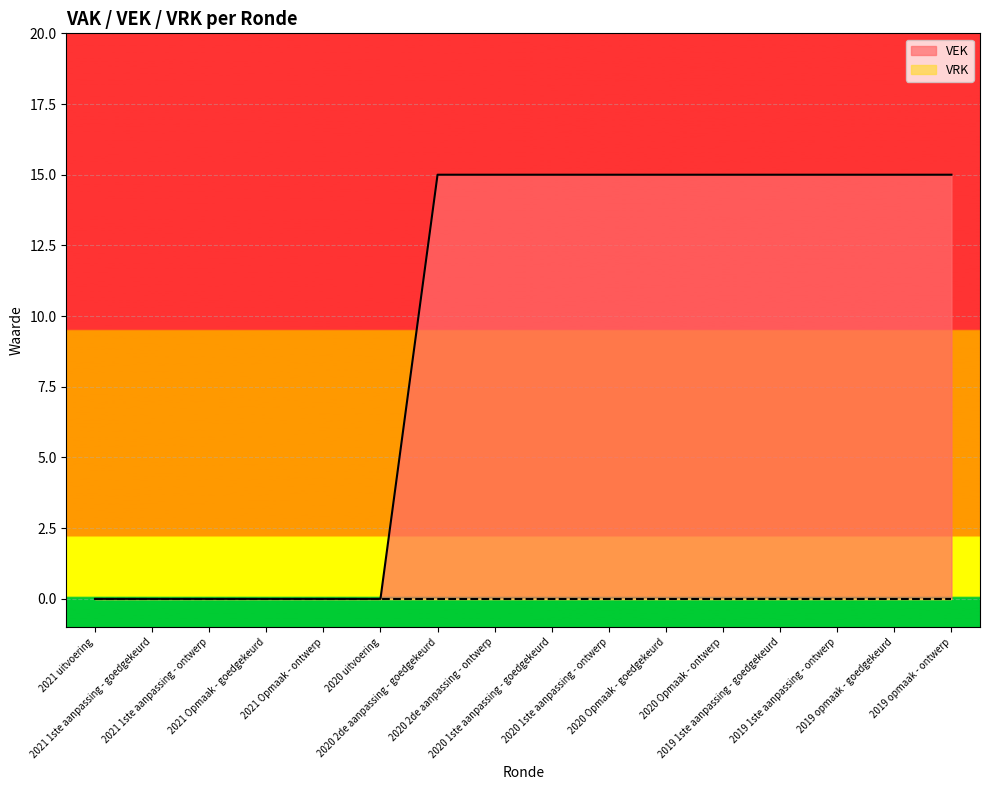

Does the chart display data point markers on the line(s)?

No